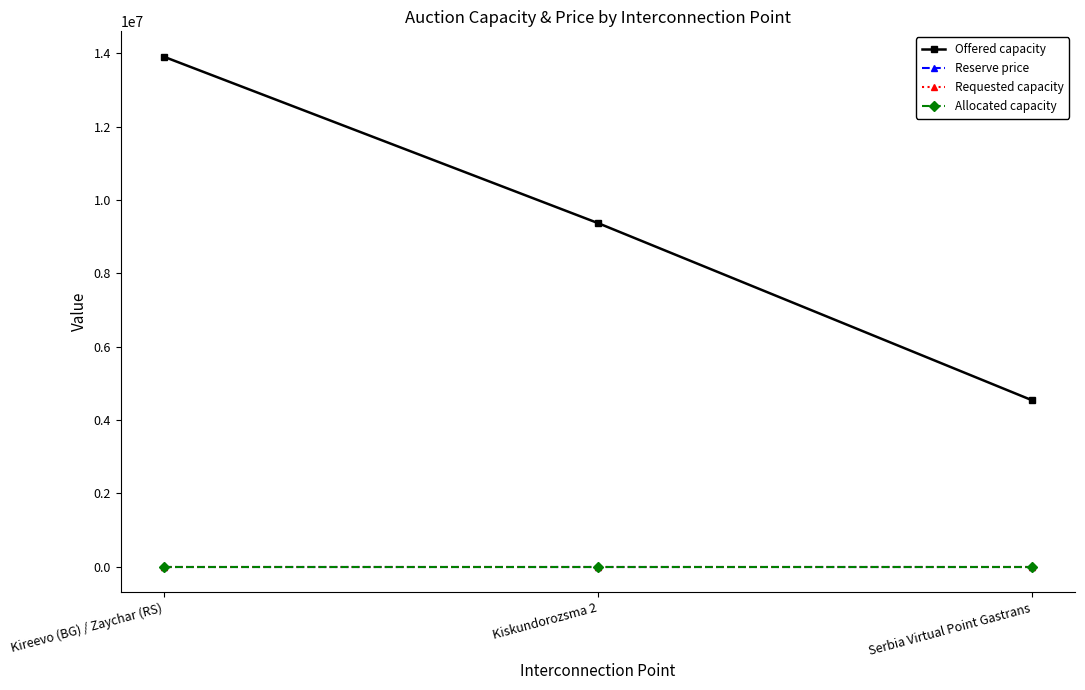

Is this an area chart (filled region under the line)?

No